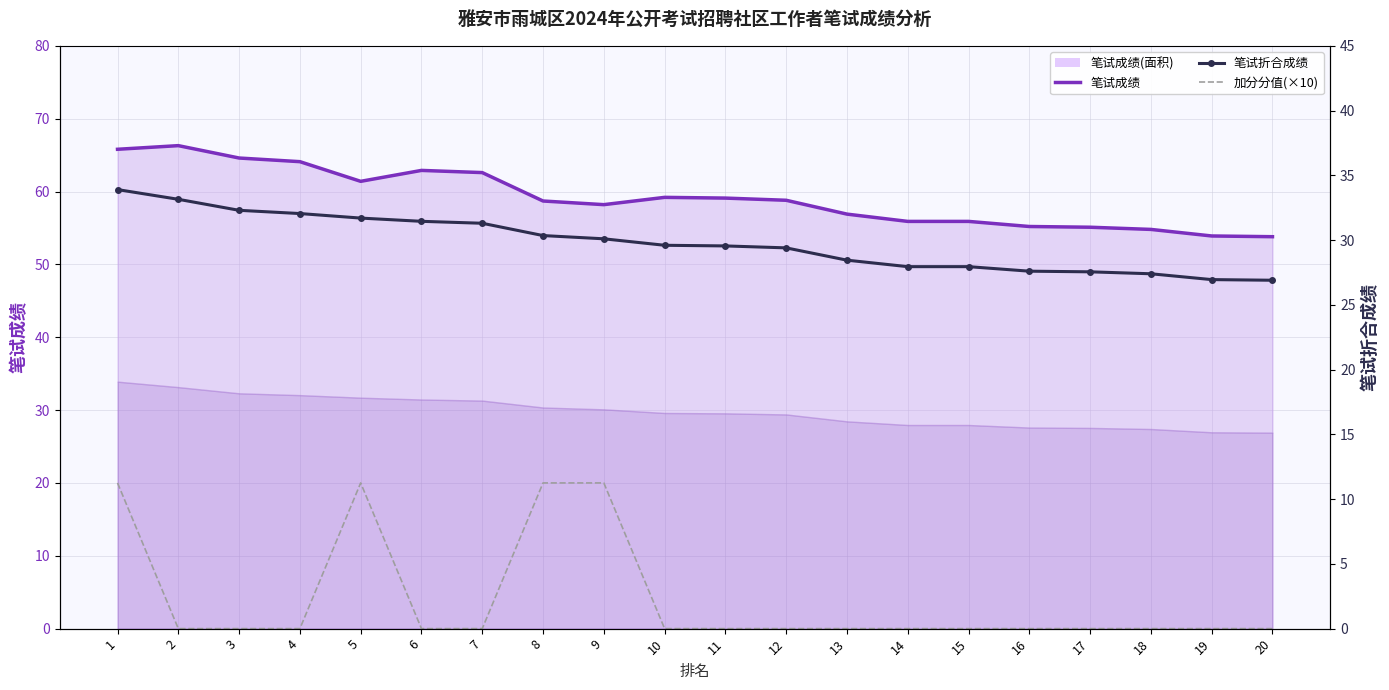

At which category does the chart reach its minimum across all series?

2